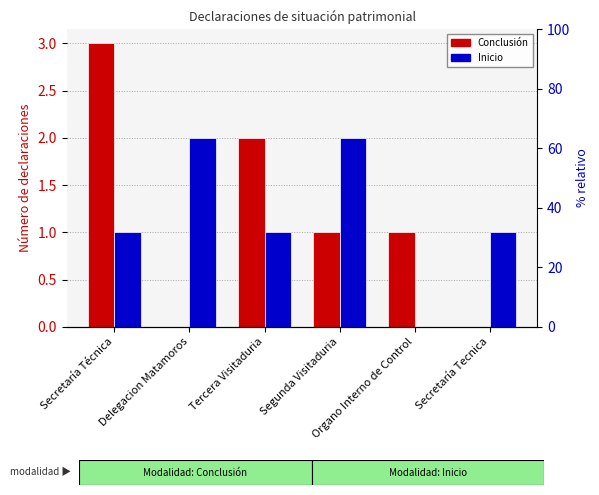

How many groups of bars are there?

6